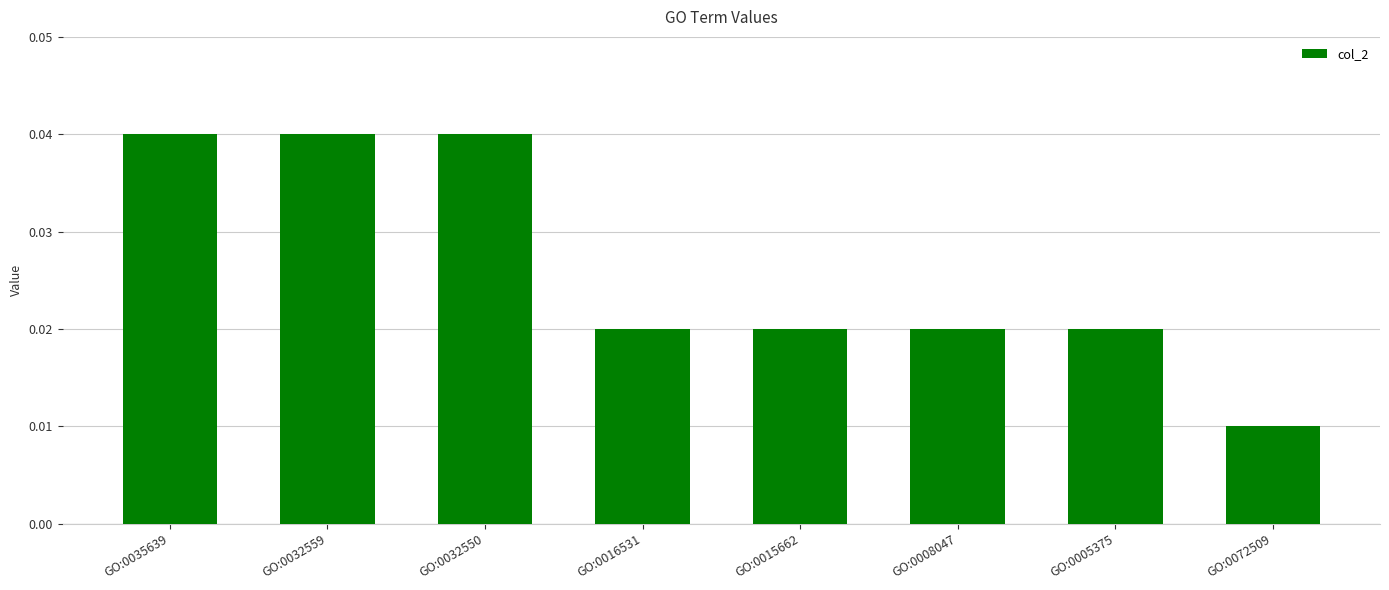

Count the number of data series in this chart.

1